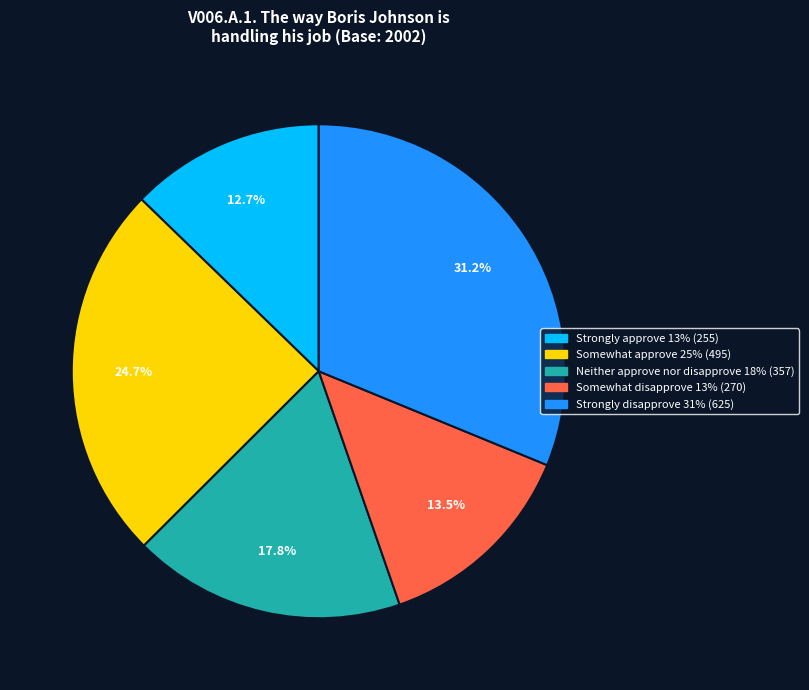

What percentage do Strongly disapprove and Somewhat disapprove together represent?

44.7%